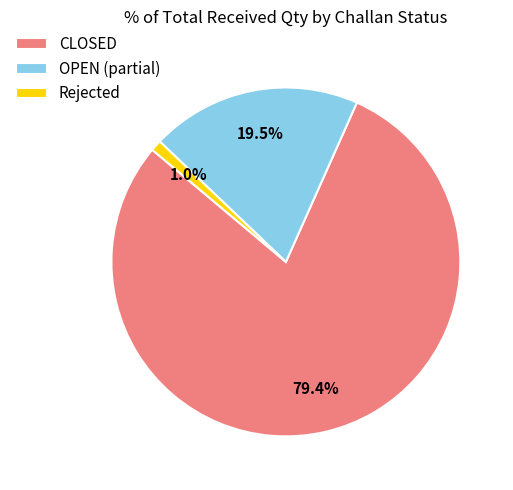

How many segments does this pie chart have?

3